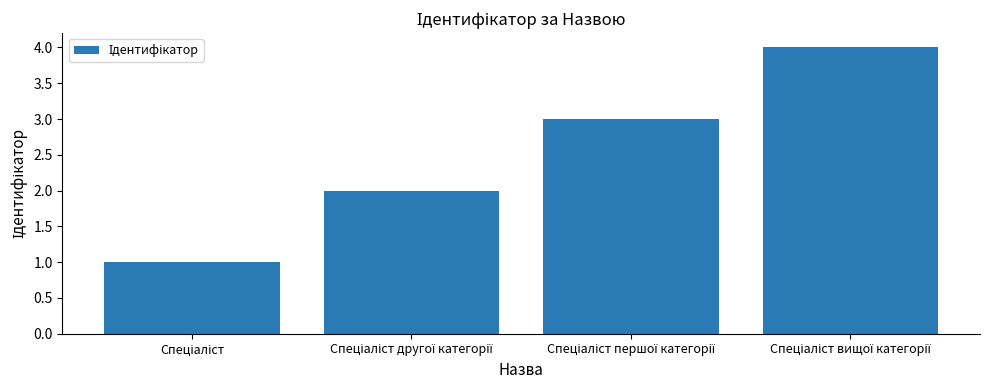

What is the difference between the maximum and minimum values?

3